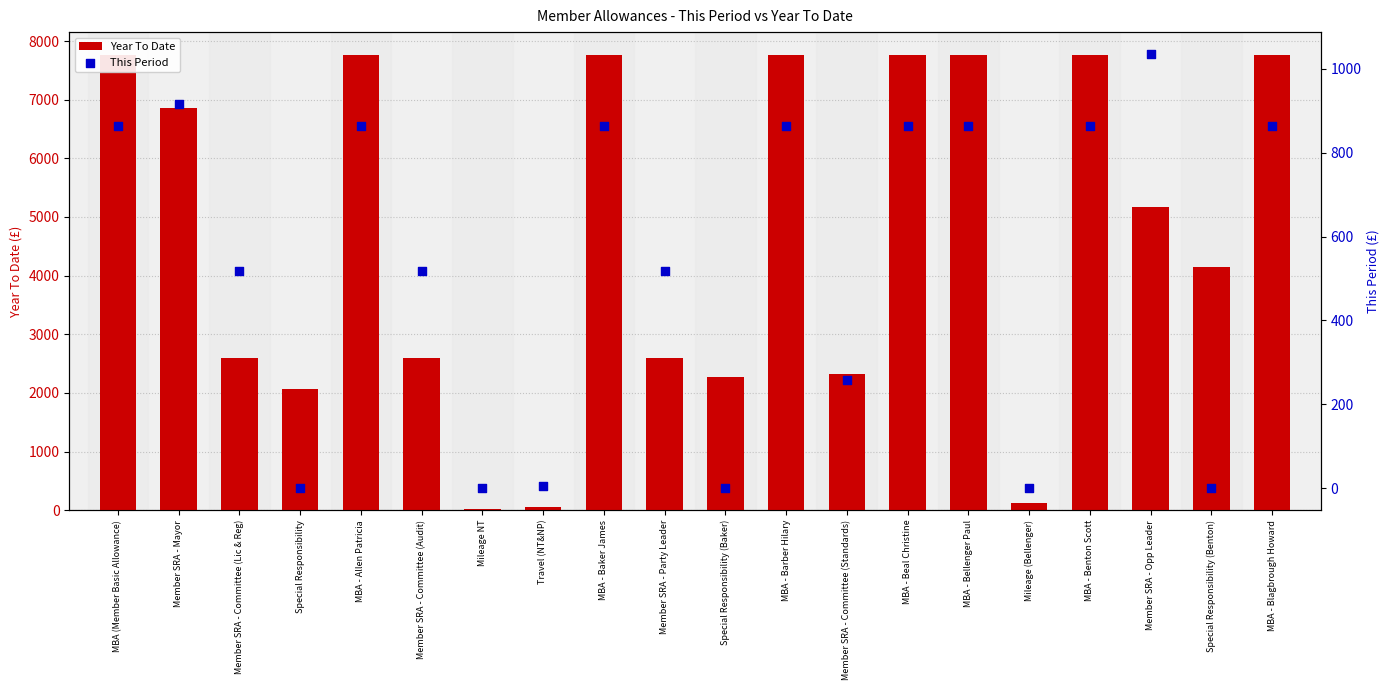

At how many categories does at least one series exceed 5015?

10